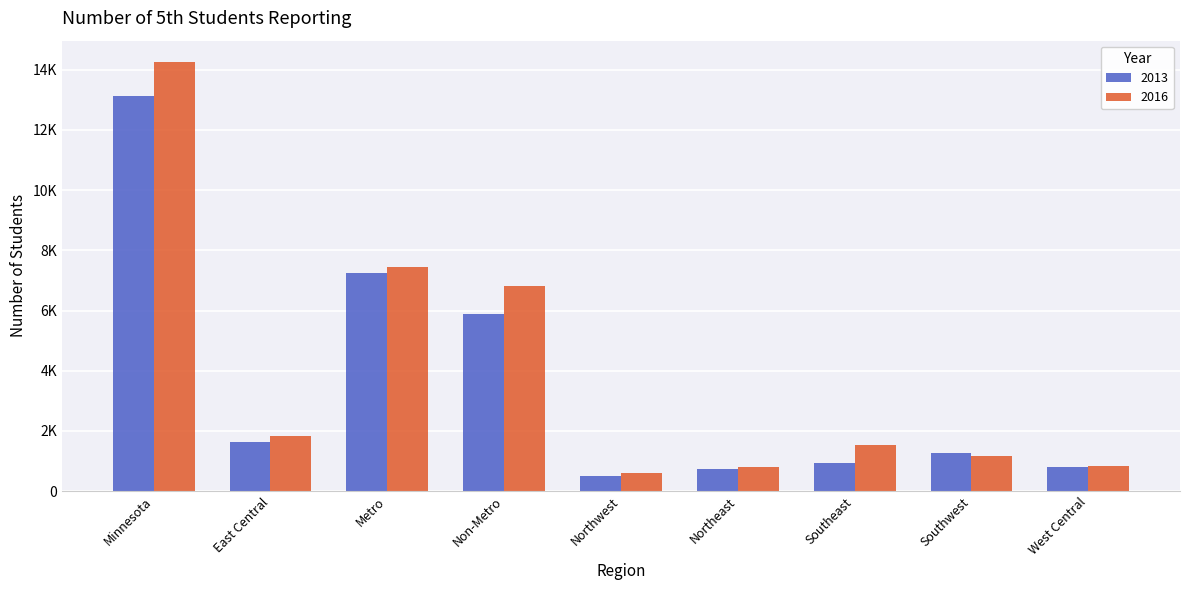

What is the greatest value displayed?

14253